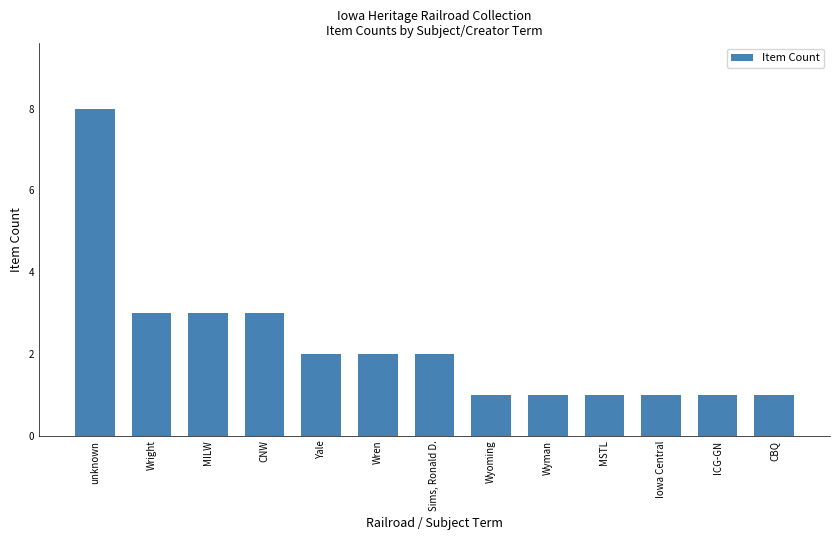

Does the chart contain any negative values?

No